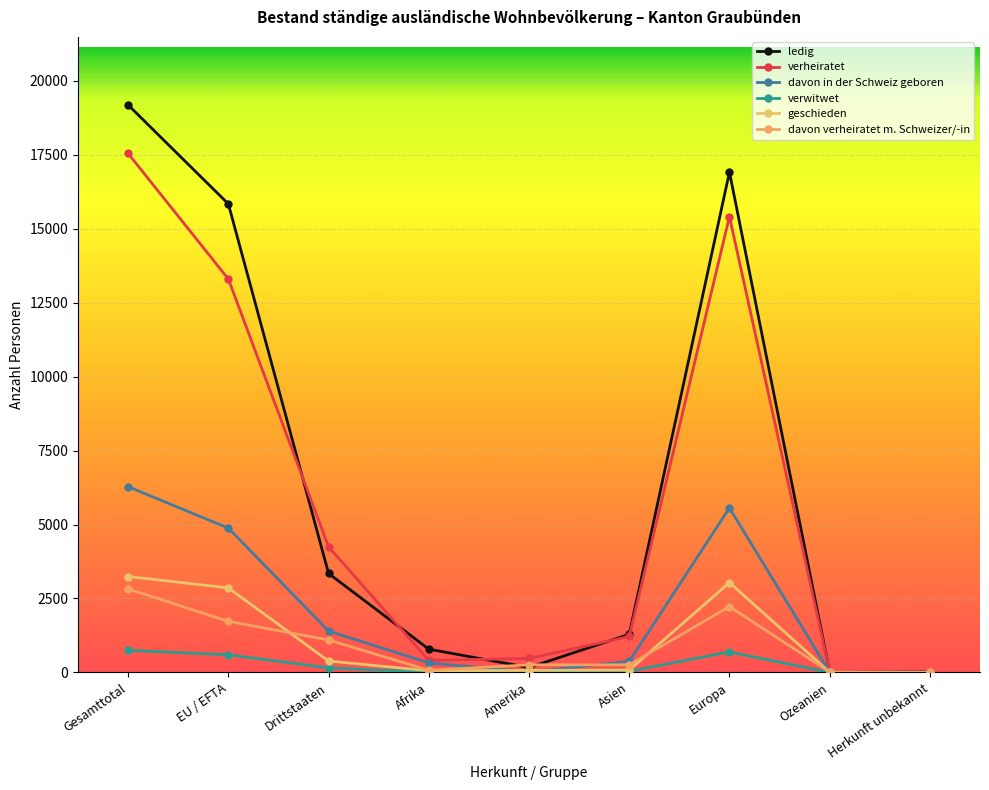

The ledig series shows 164 at Amerika. True or false?

True